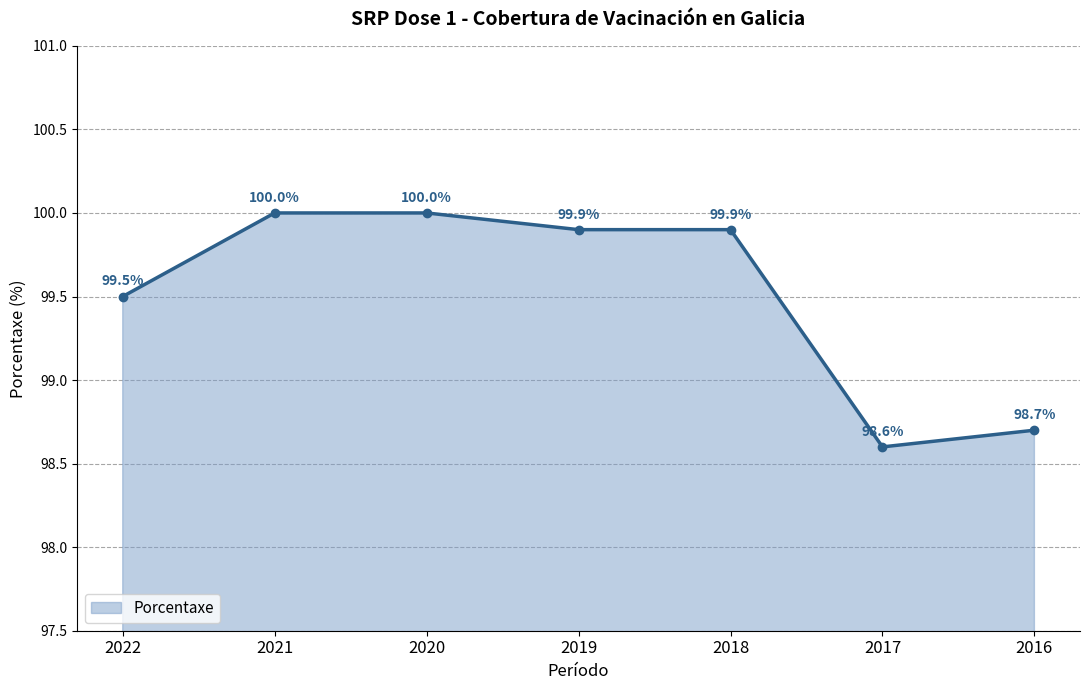

Read the value at 2016.

98.7